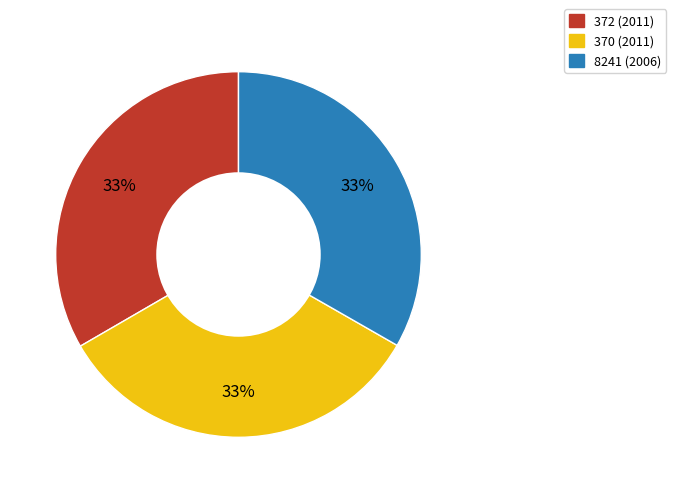

Is 370 the majority of the pie?

No